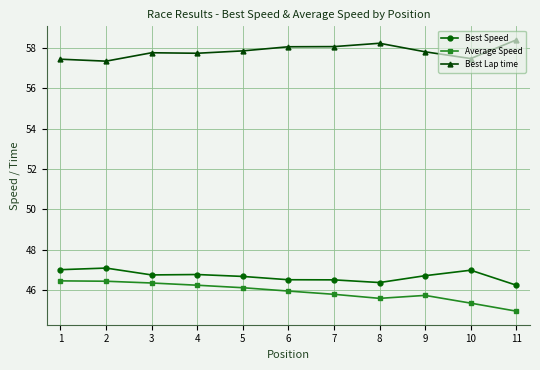

What is the value of the Average Speed point at the 9th from the left?

45.7